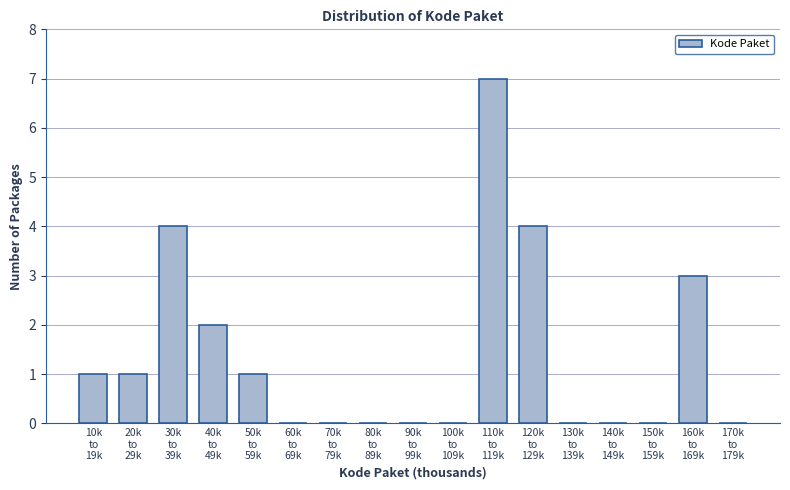

What is the sum of all values?

23